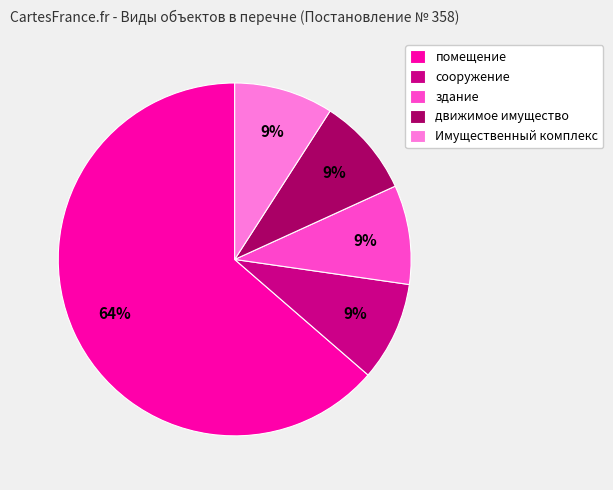

Is there any slice that represents more than half of the pie?

Yes